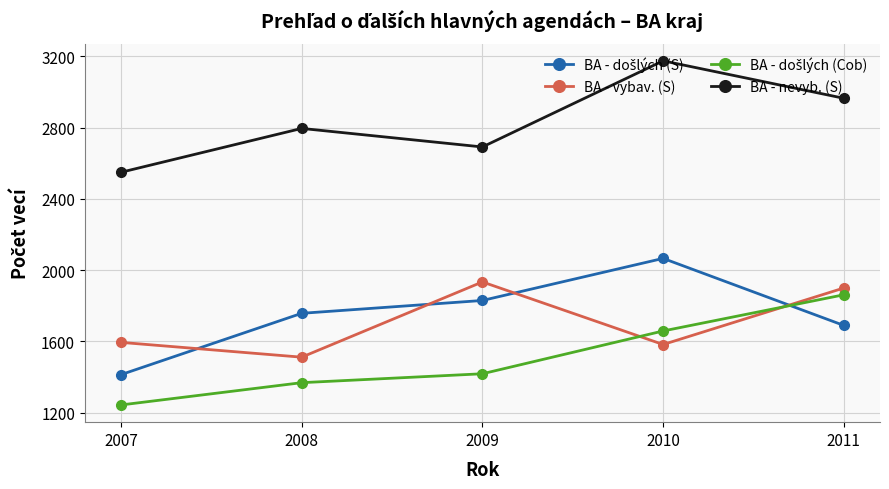

What is the value of the BA - nevyb. (S) point at the 4th from the left?

3174